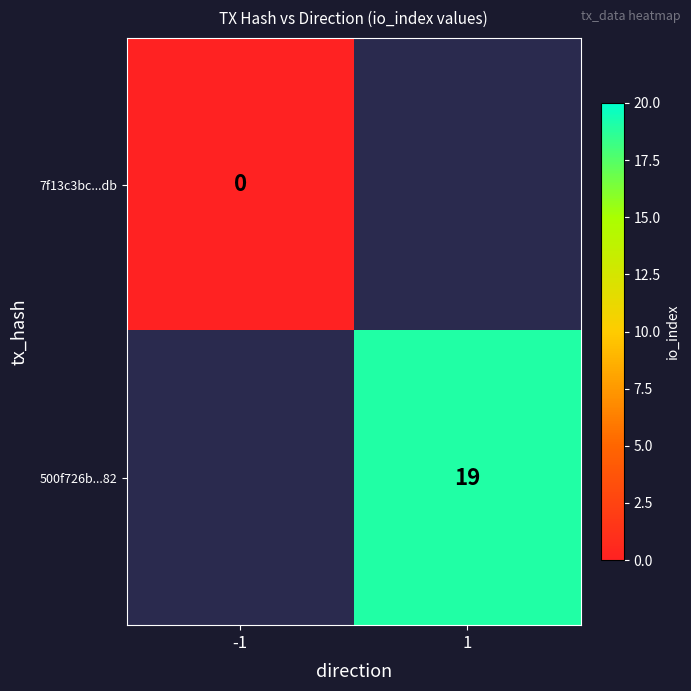

True or false: 500f726b...82 has a value of 19 at 1.

True